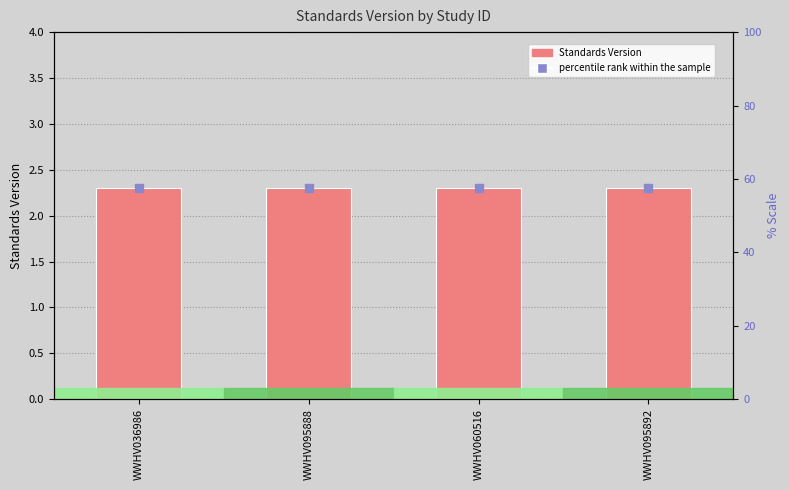

Which series has the widest spread of Y values?

Standards Version